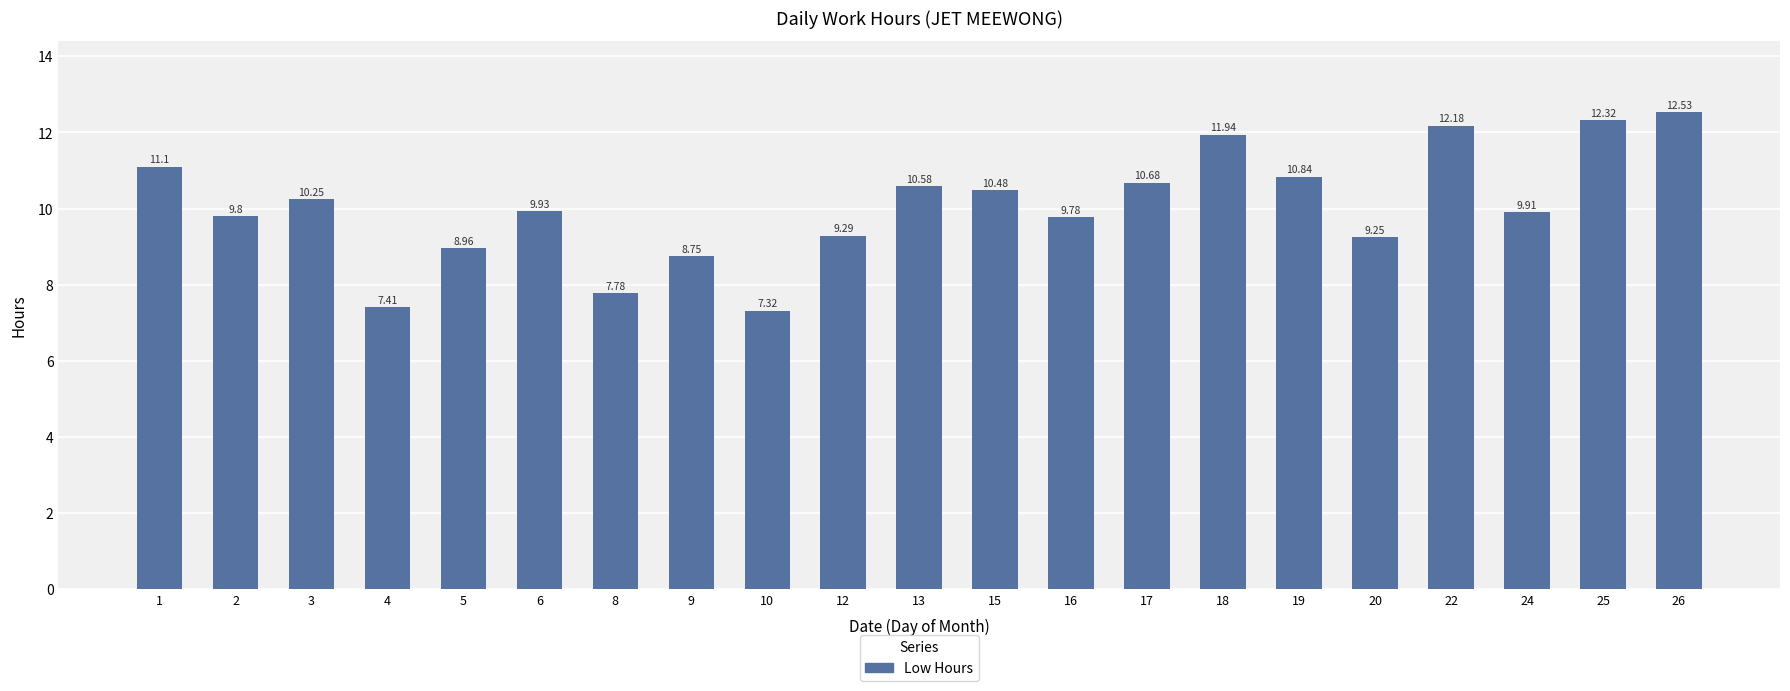

What is the greatest value displayed?

12.5